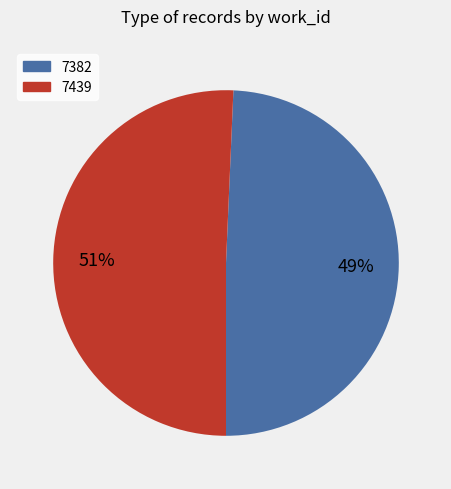

Rank the categories by value from highest to lowest.

7439, 7382